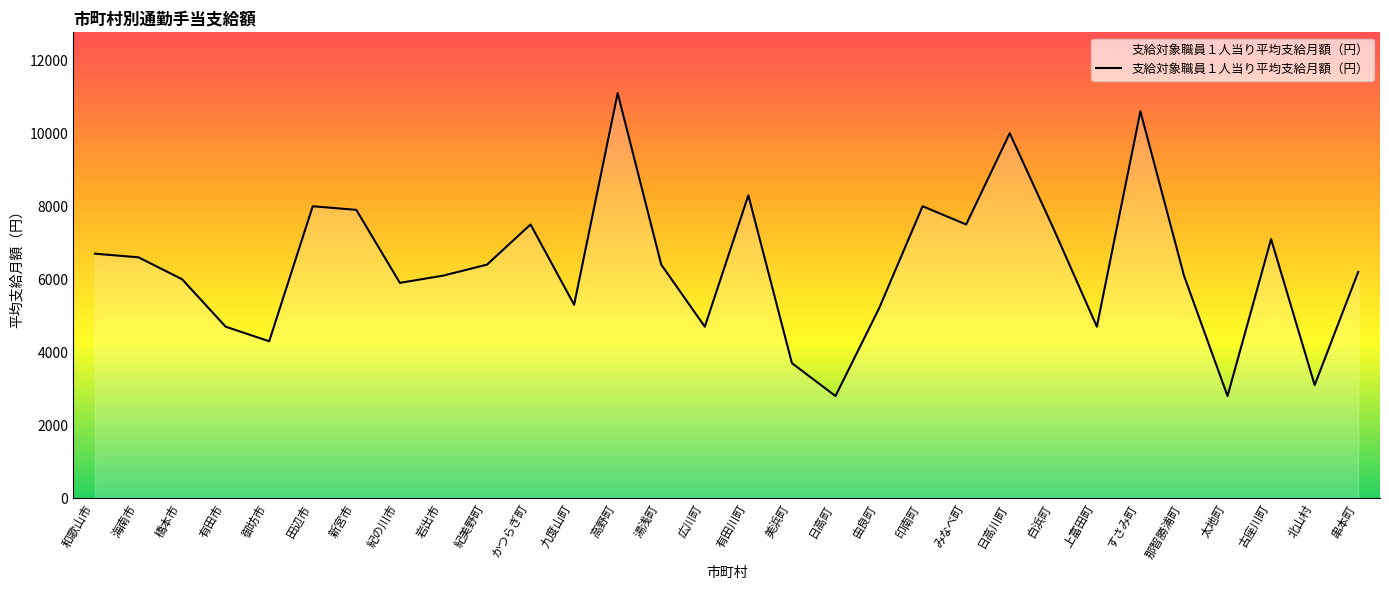

True or false: the data shows 2473 at 那智勝浦町.

False